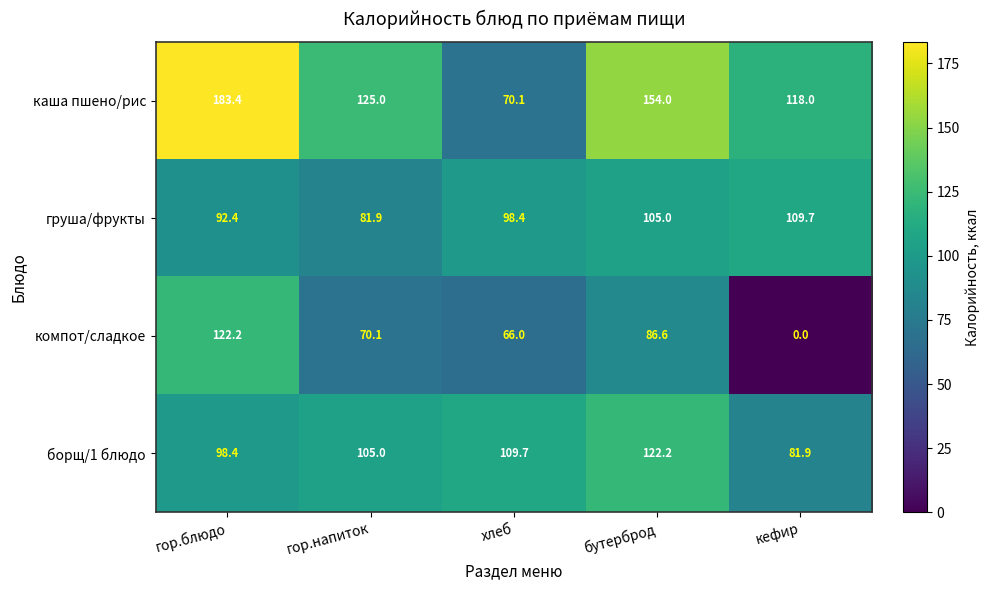

At which category does the chart reach its minimum across all series?

кефир